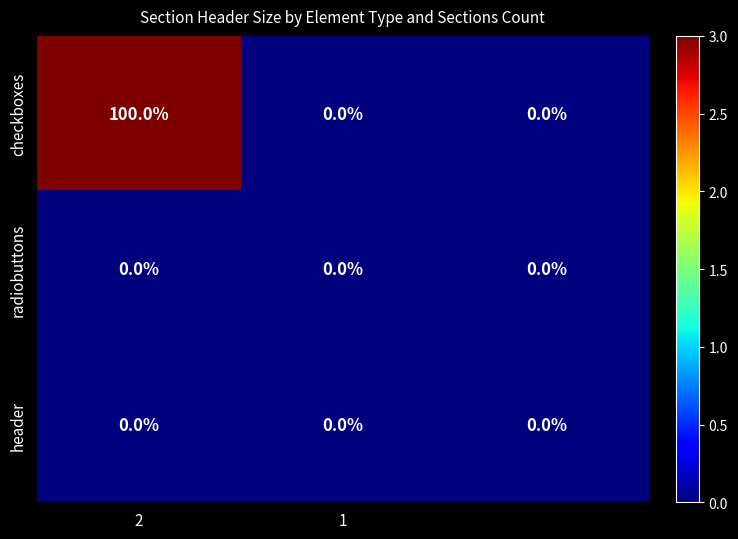

Which series has the largest range (max minus min)?

checkboxes